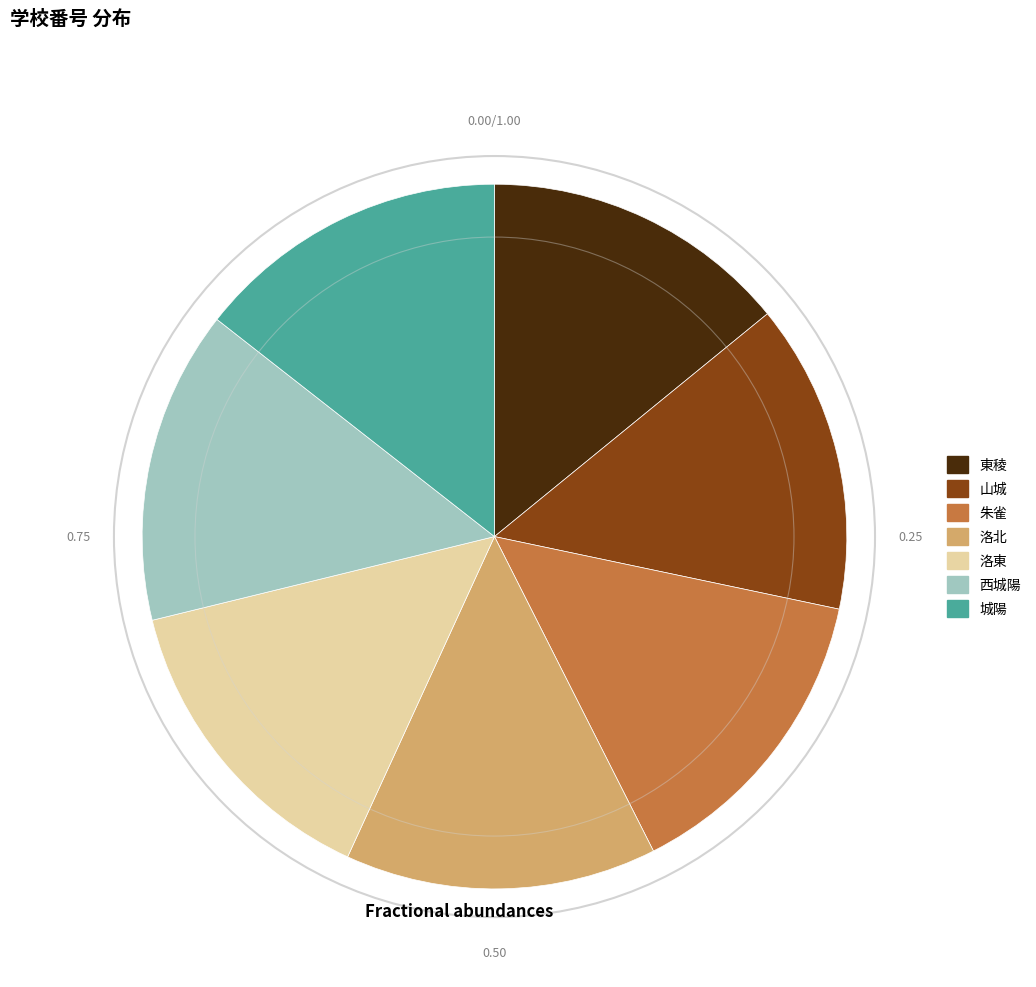

Is the sum of 東稜 and 洛北 greater than half?

No